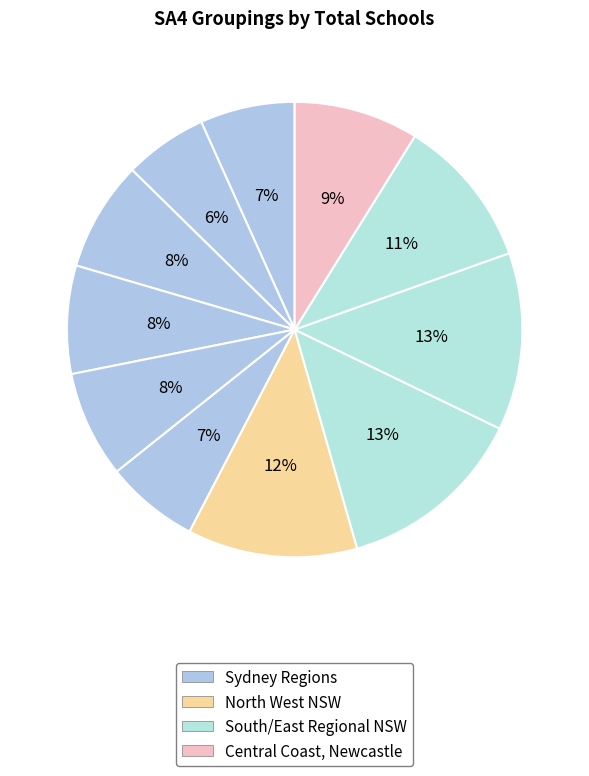

To the nearest percent, what is the difference between the largest and smallest slice percentages?

7%